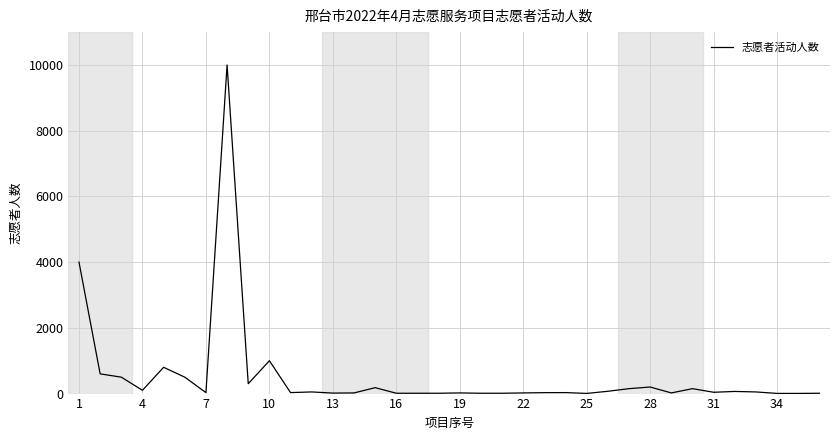

What is the difference between the maximum and minimum values?

9995